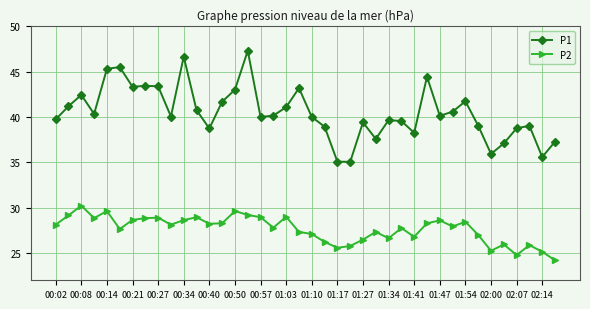

What is the smallest value displayed?

24.2